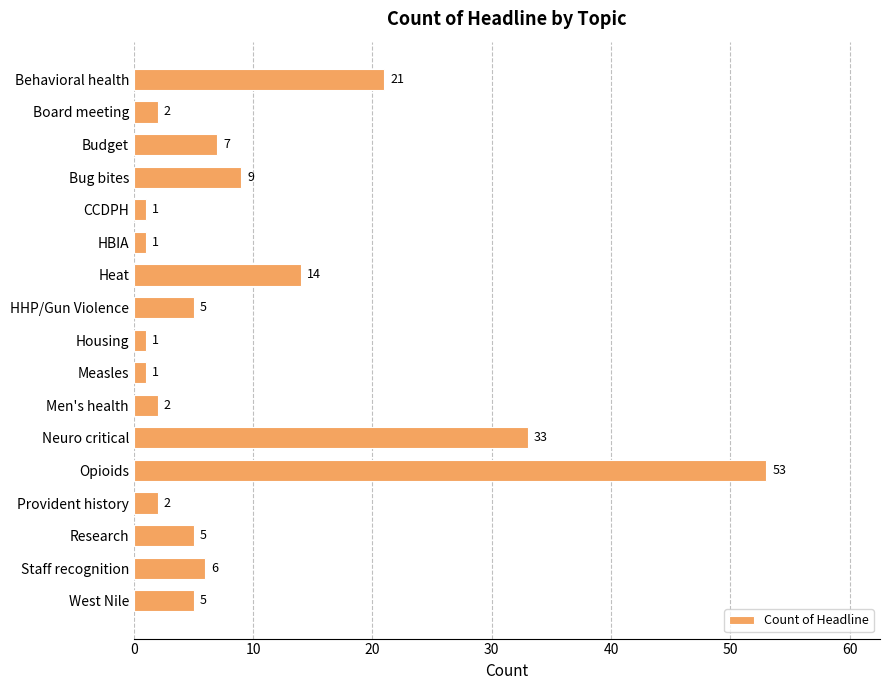

What is the value of the 9th bar from the top?

1